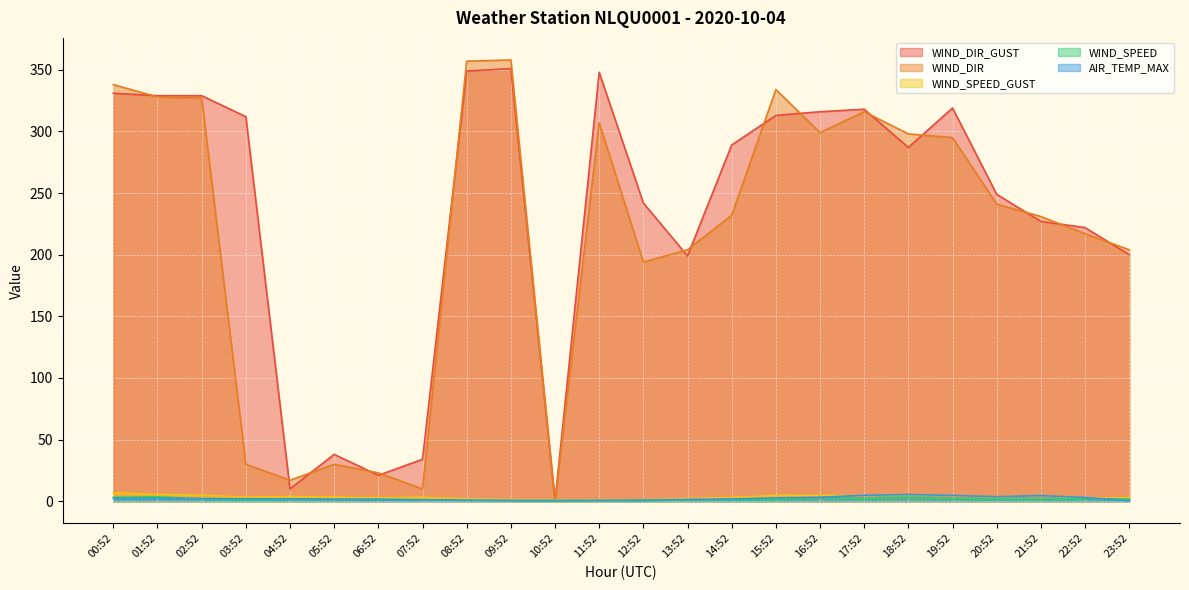

Count the number of data series in this chart.

5